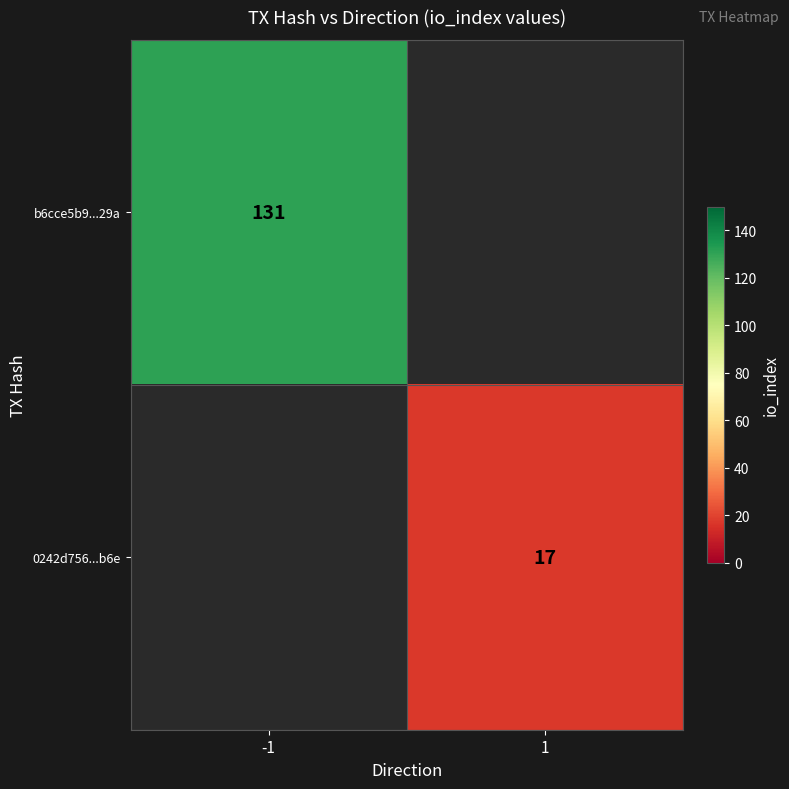

True or false: b6cce5b9...29a has a value of 28 at -1.

False